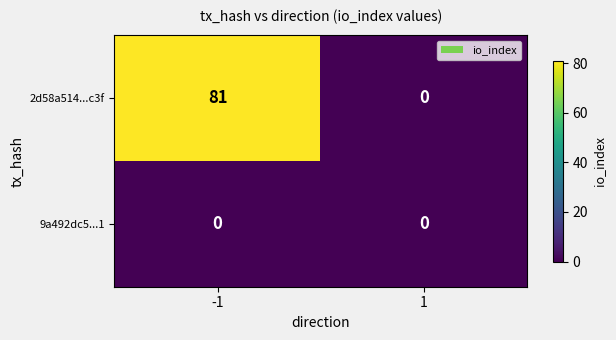

Reading left to right, list all the values displayed in this chart.

2d58a514...c3f: -1=81	1=0
9a492dc5...1: -1=0	1=0